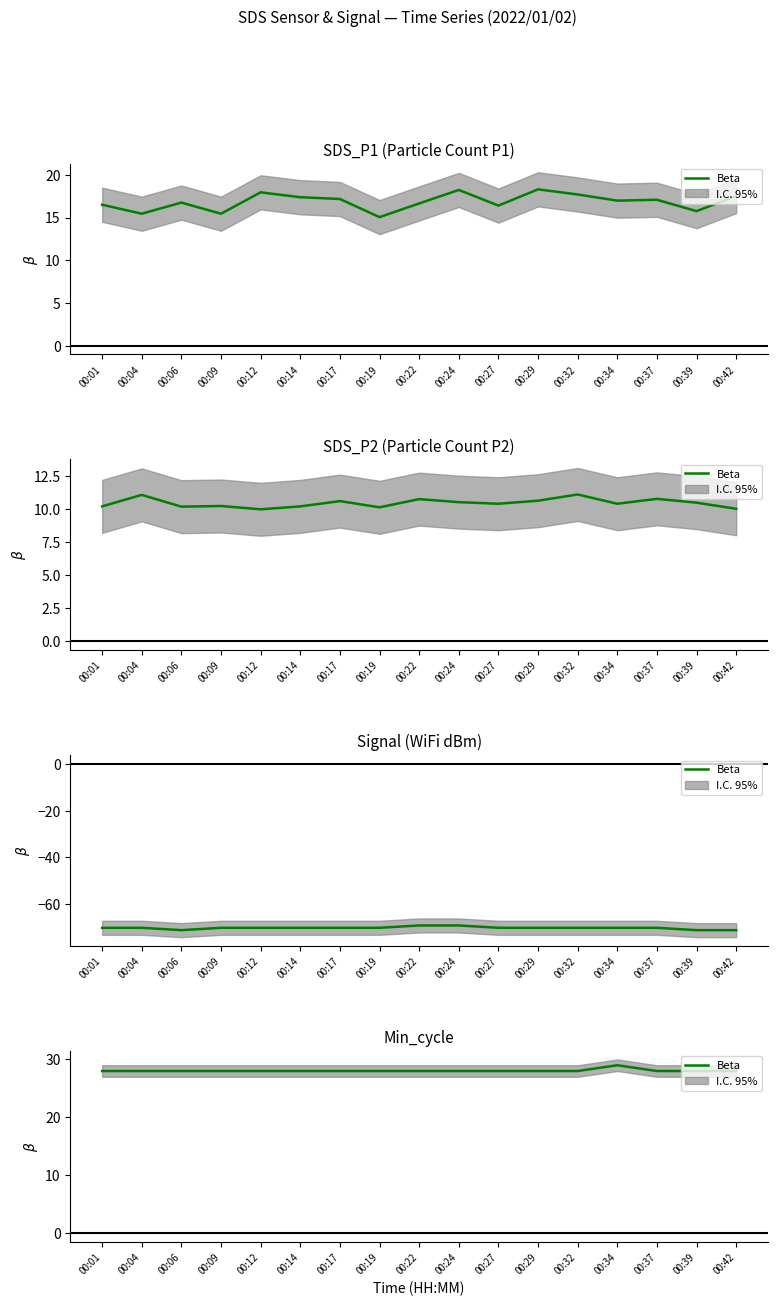

Which has a higher value, 00:04 or 00:29?

00:04